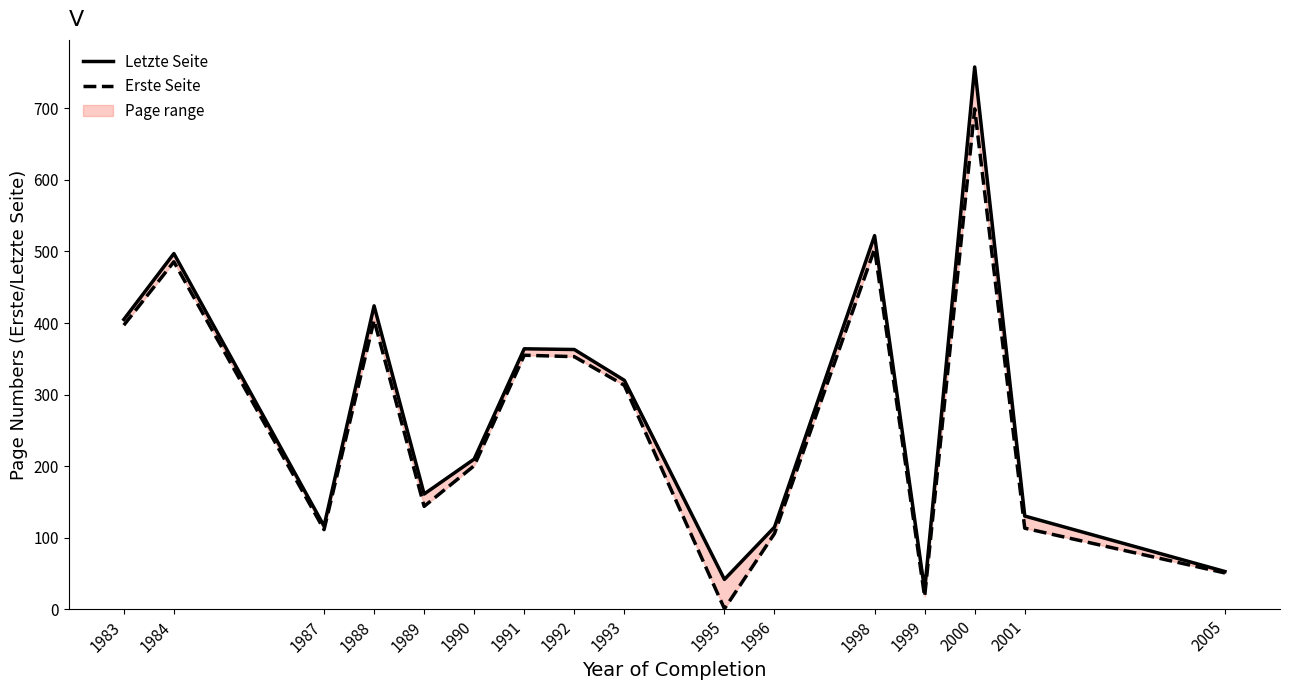

Which series changed the most between 1987 and 1999?

Erste Seite